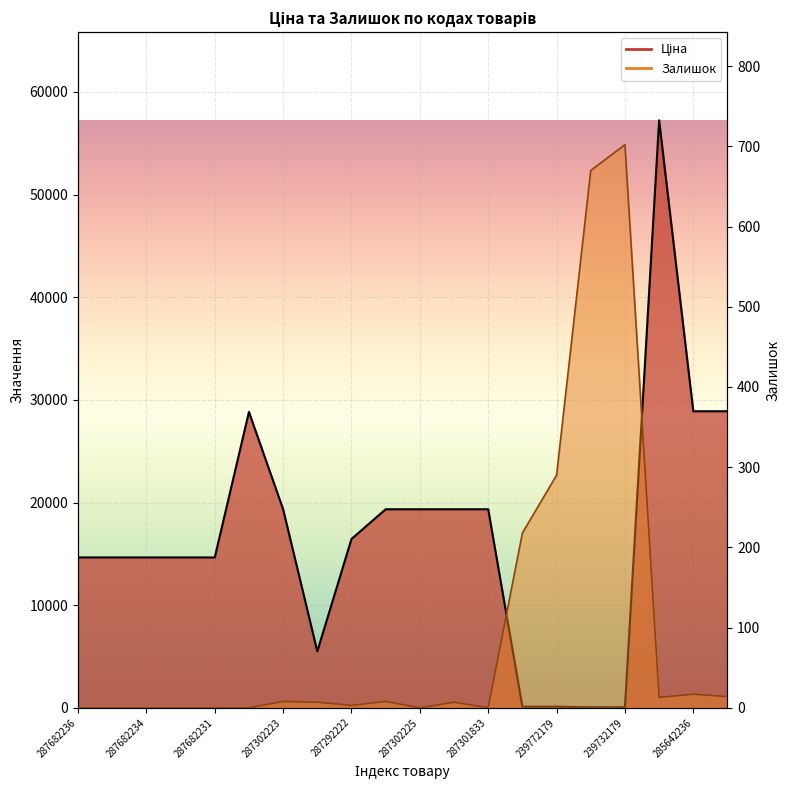

Reading left to right, list all the values displayed in this chart.

Ціна: 14649.6	14649.6	14649.6	14649.6	14649.6	28821.8	19343.1	5497.3	16448.2	19343.1	19343.1	19343.1	19343.1	110.5	110.5	55.3	55.3	57235.5	28890.3	28890.3
Залишок: 0.0	0.0	0.0	0.0	0.0	0.0	8.0	7.0	3.0	8.0	0.0	7.0	0.0	218.0	290.0	670.0	702.0	13.0	17.0	14.0